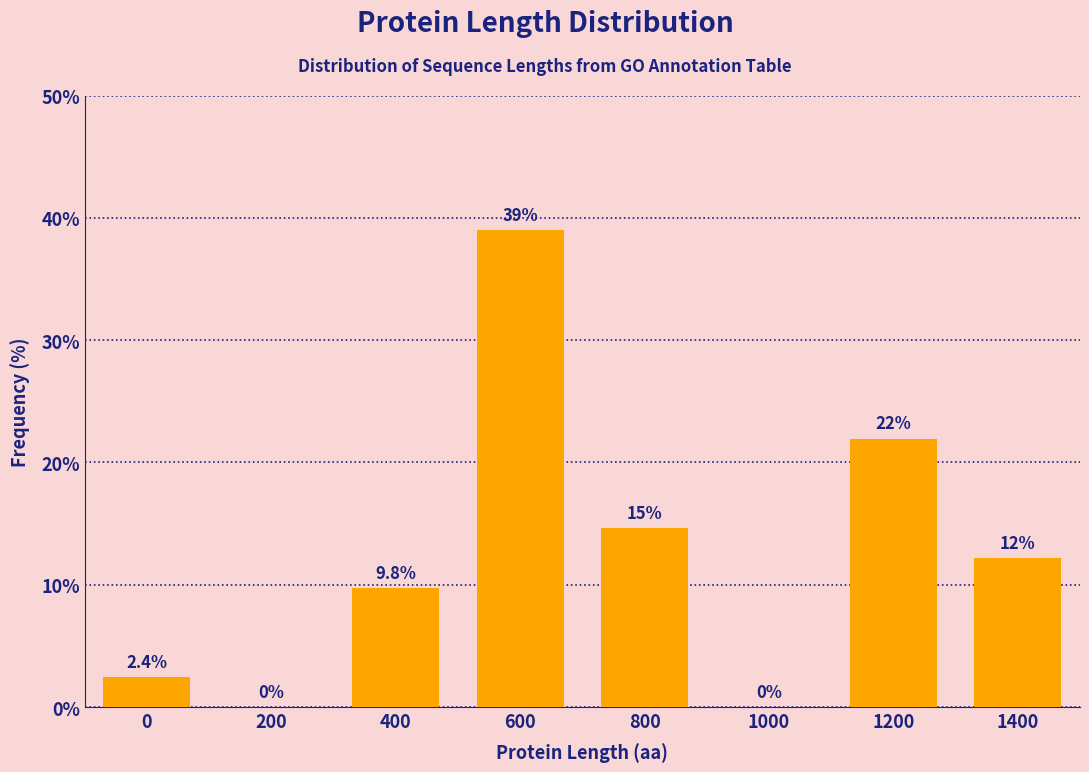

Reading left to right, extract all data points from this chart.

0=2.4	200=0.0	400=9.8	600=39.0	800=14.6	1000=0.0	1200=22.0	1400=12.2